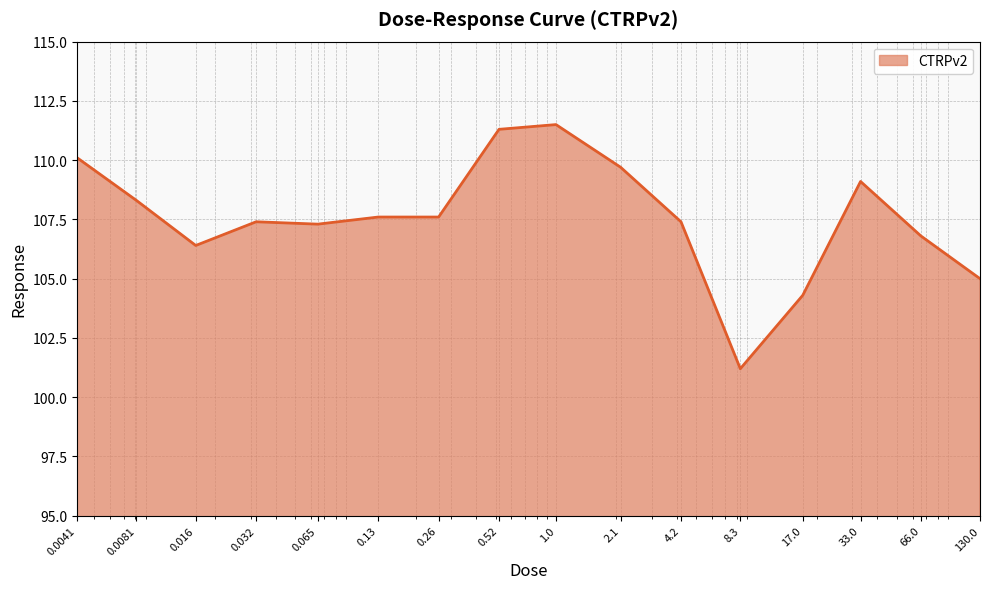

What is the smallest value displayed?

101.2